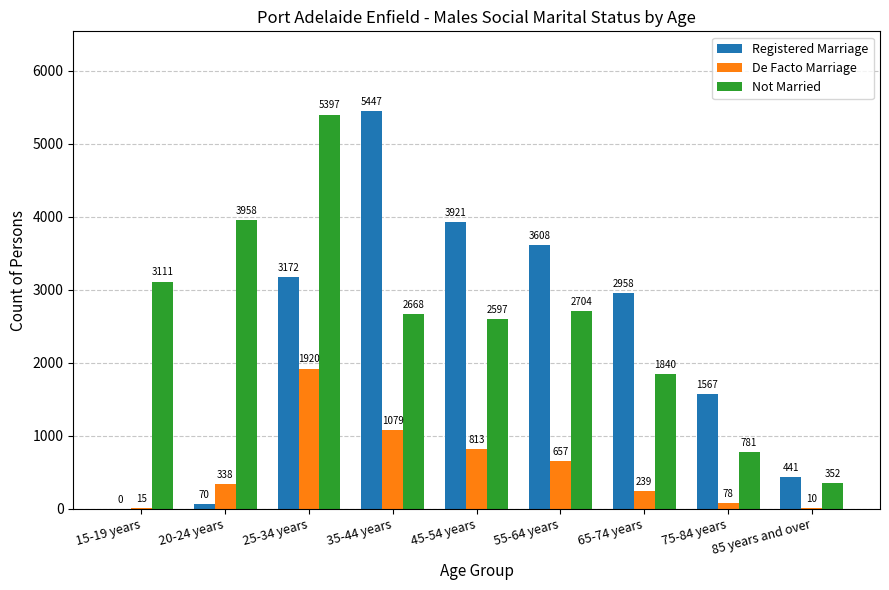

Is the value of De Facto Marriage at 65-74 years greater than the value of Not Married at 45-54 years?

No